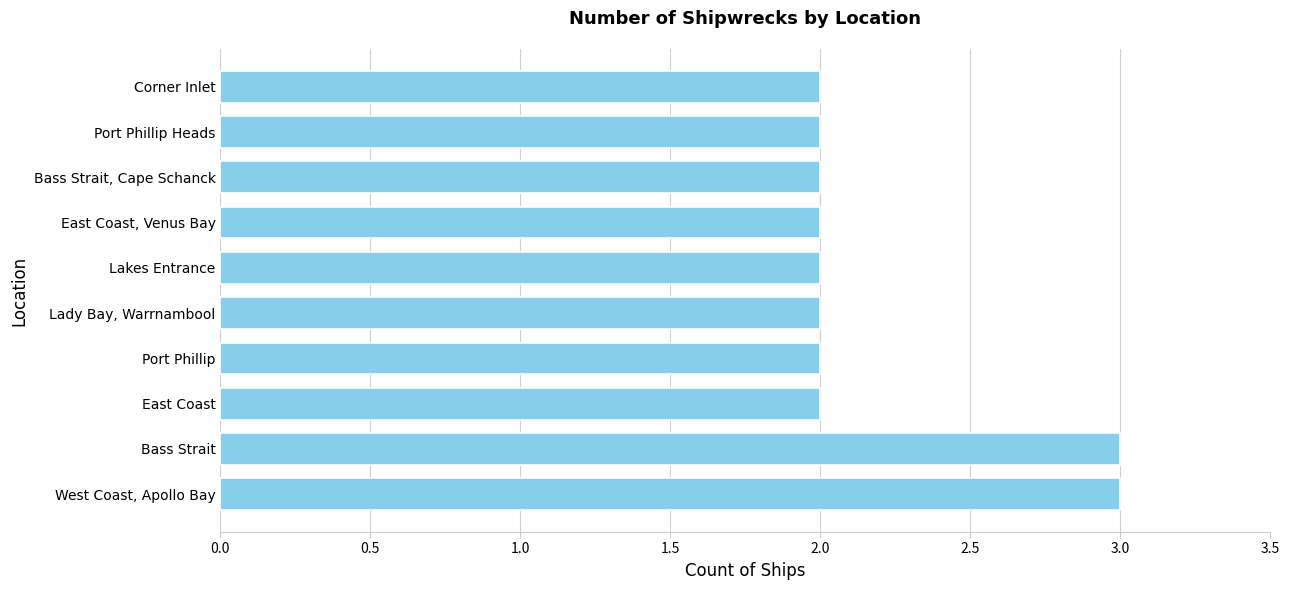

What is the ratio of the value at Corner Inlet to the value at Bass Strait?

0.7